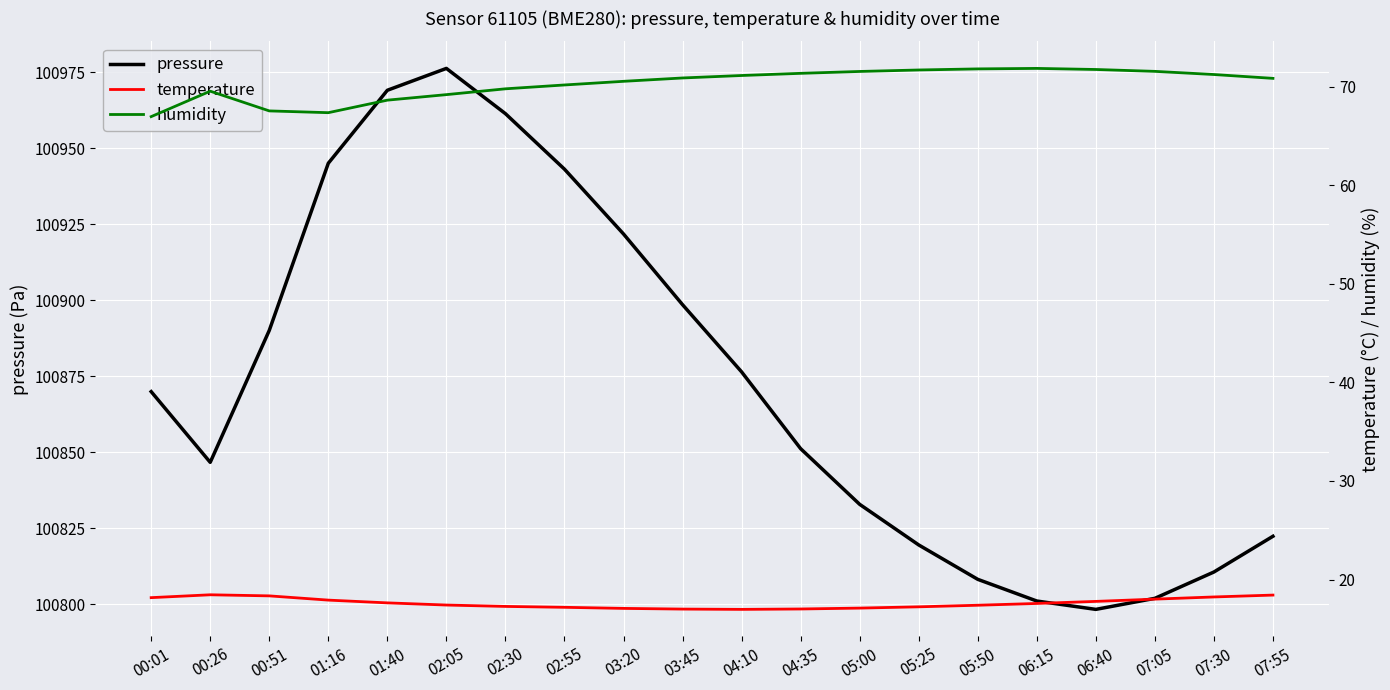

How many distinct data groups are displayed?

3